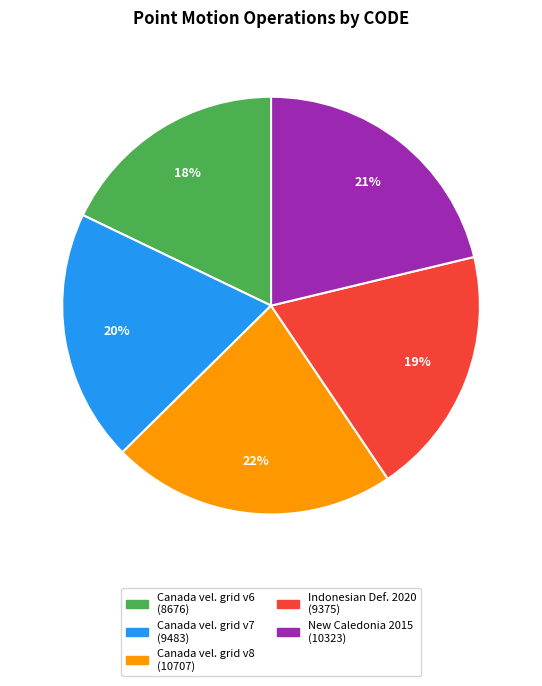

To the nearest percent, what is the difference between the largest and smallest slice percentages?

4%